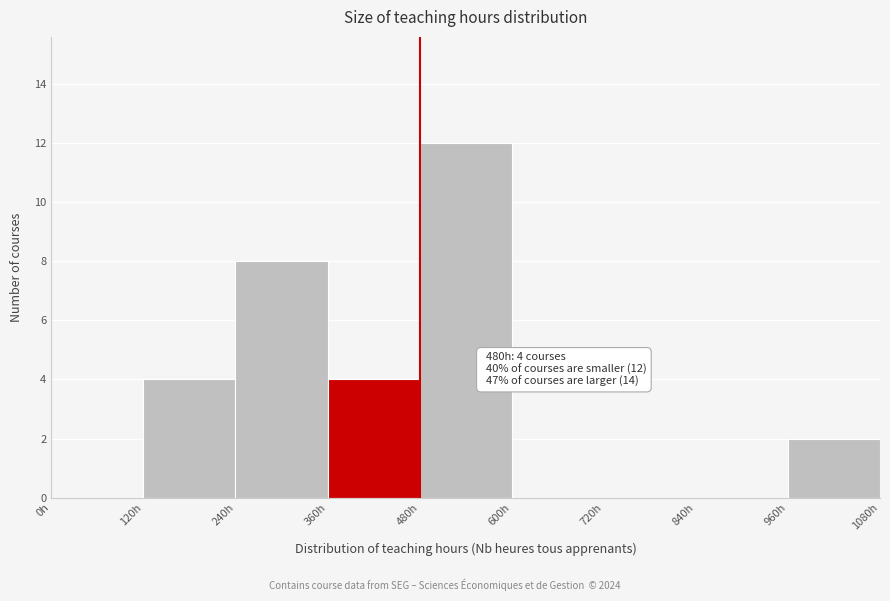

Over which range of the x-axis is the bar tallest?

480 to 600